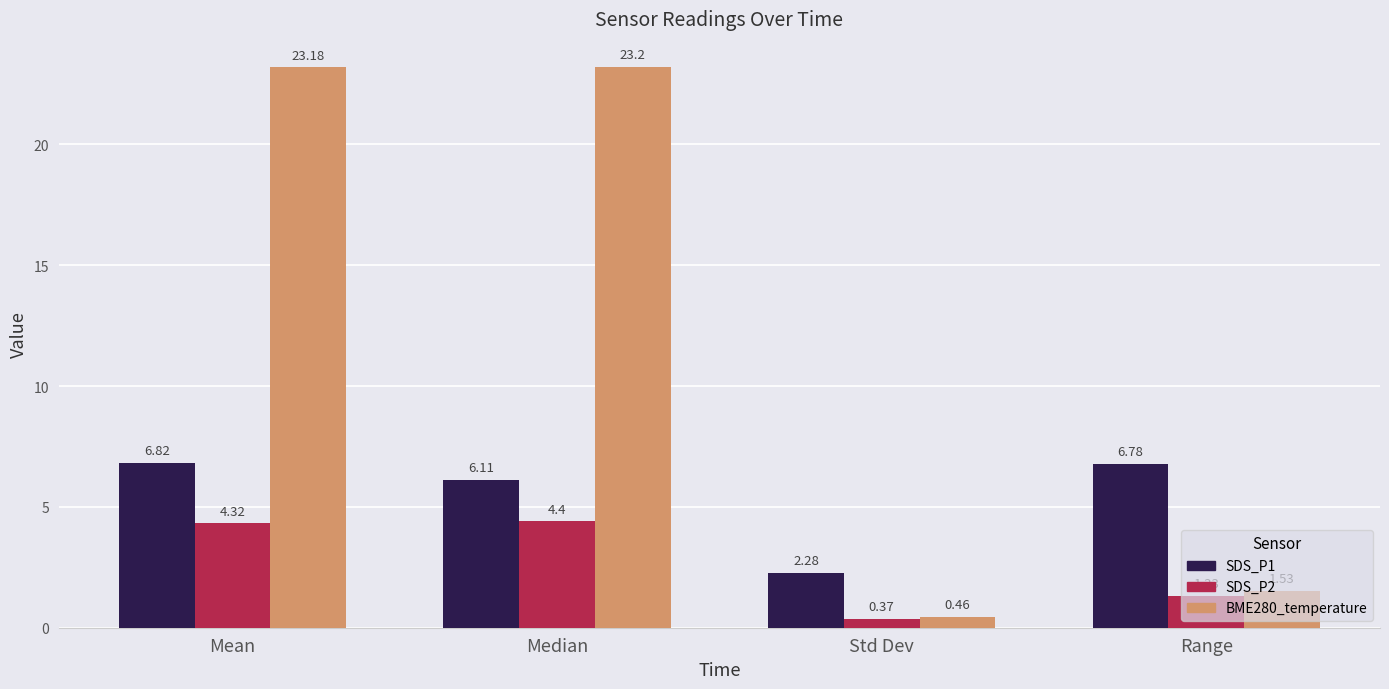

Which category has the lowest value across all series?

Std Dev